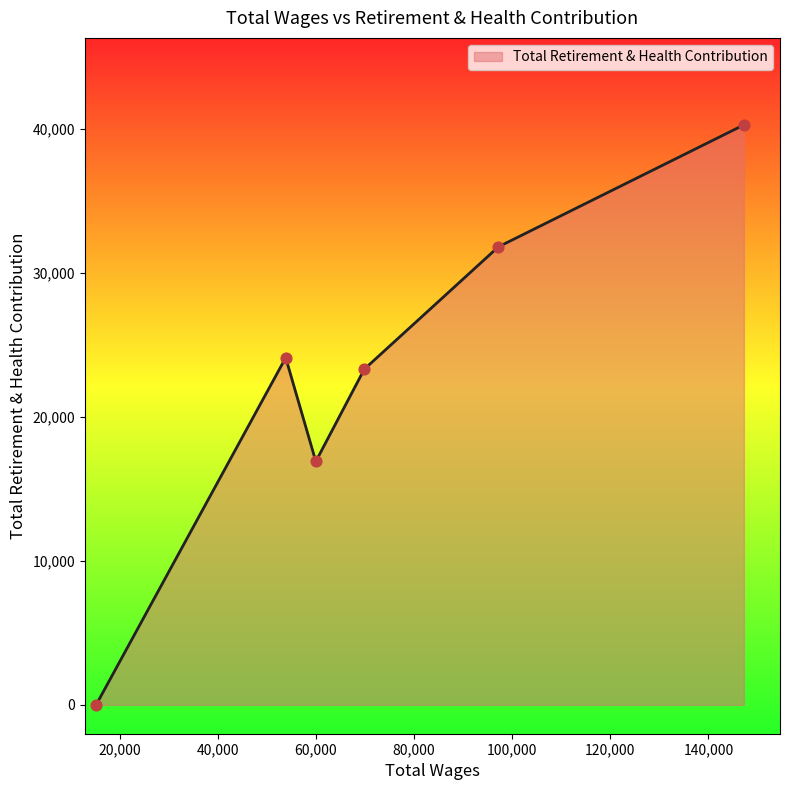

What is the maximum value shown in the chart?

40253